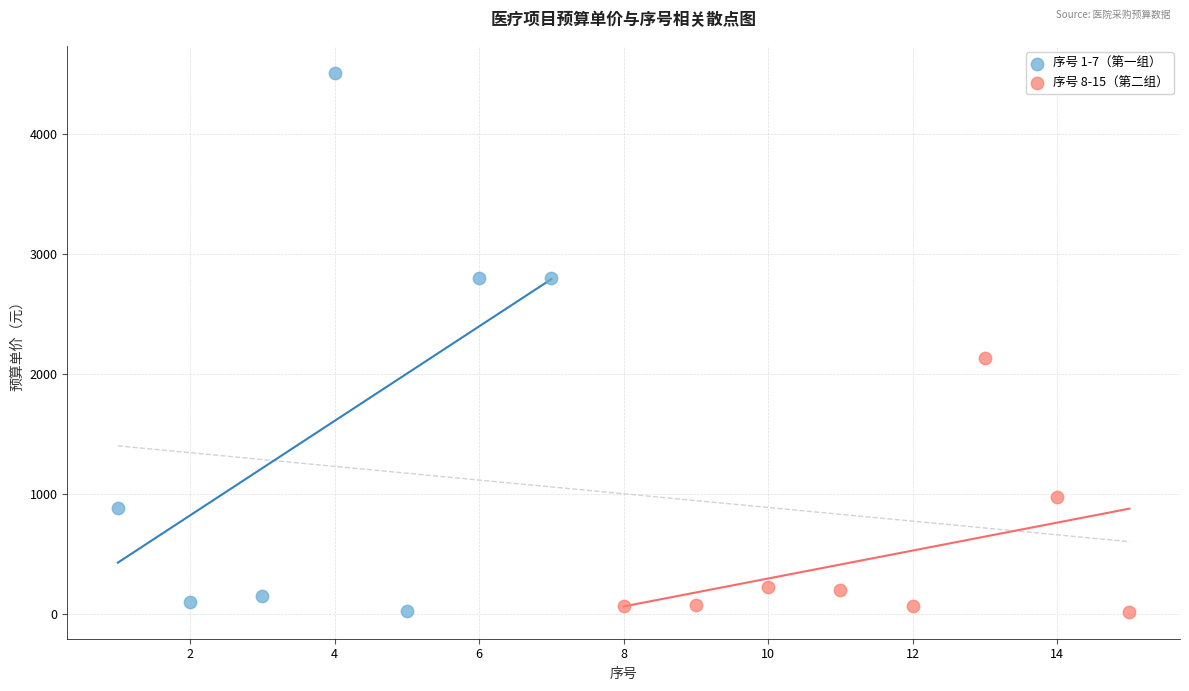

Which series has the widest spread of Y values?

序号 1-7（第一组）